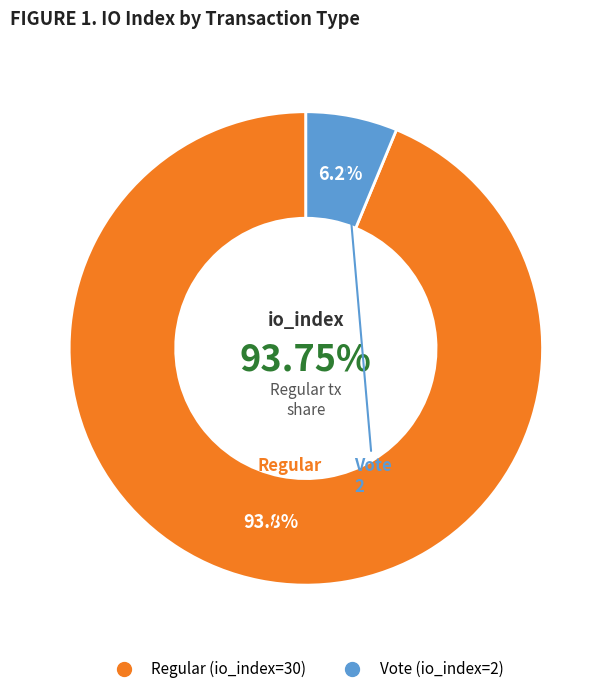

What is the largest slice in the pie chart?

Regular (io_index=30)